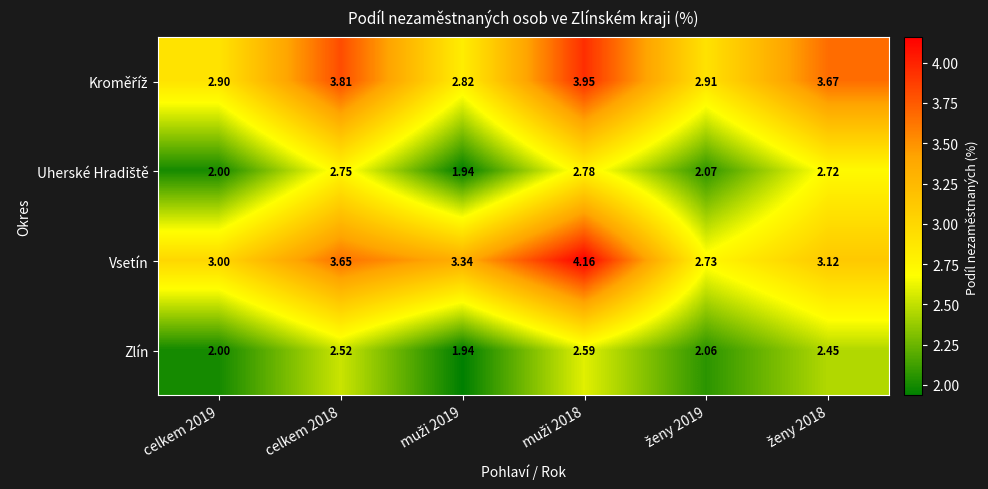

Count the number of categories in the chart.

6